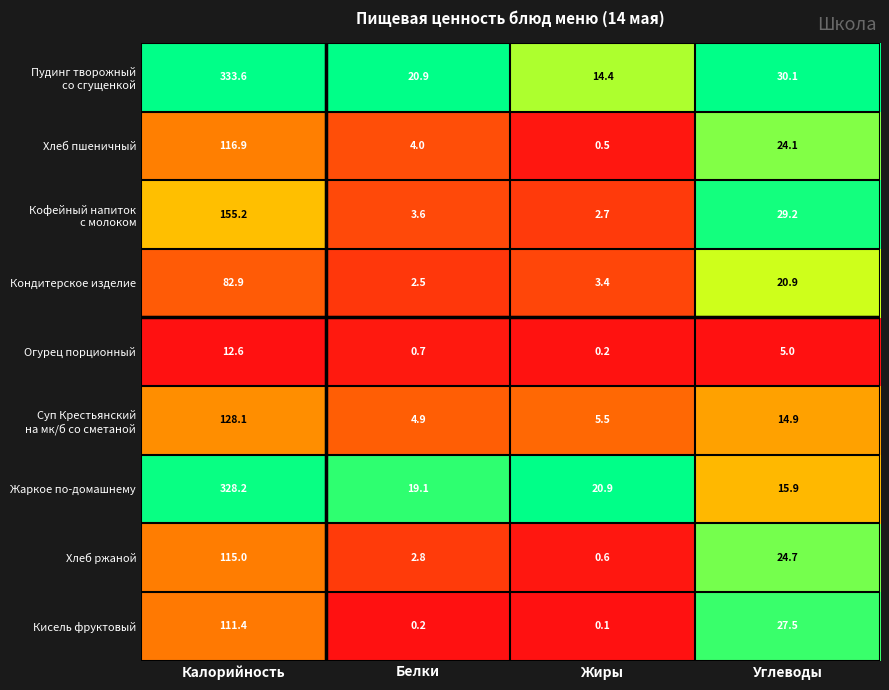

The value of Хлеб пшеничный at Калорийность is 79.2. True or false?

False